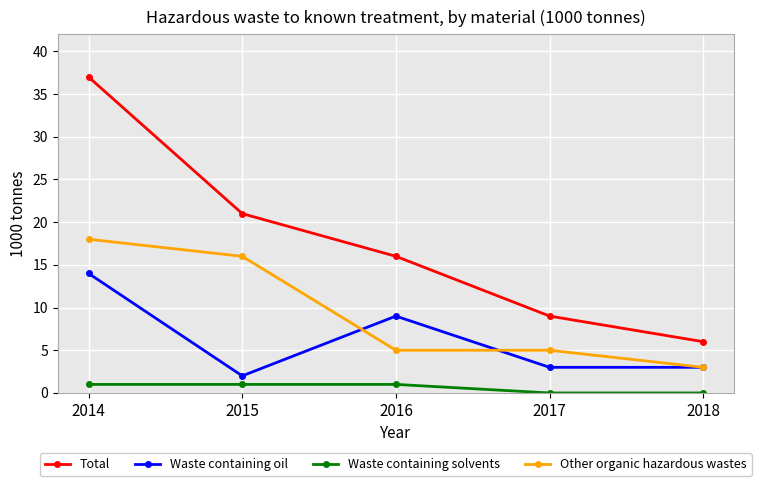

Which category has the highest value across all series?

2014